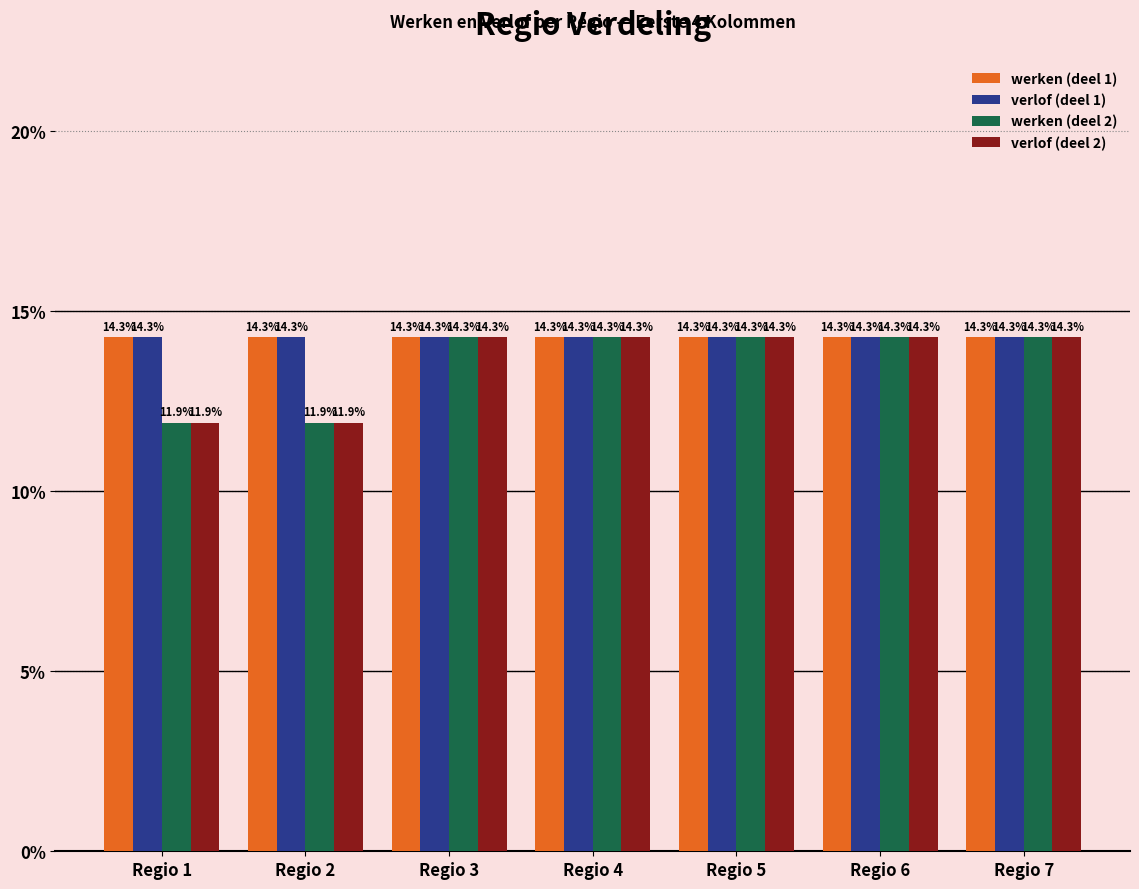

What is the maximum value shown in the chart?

14.3